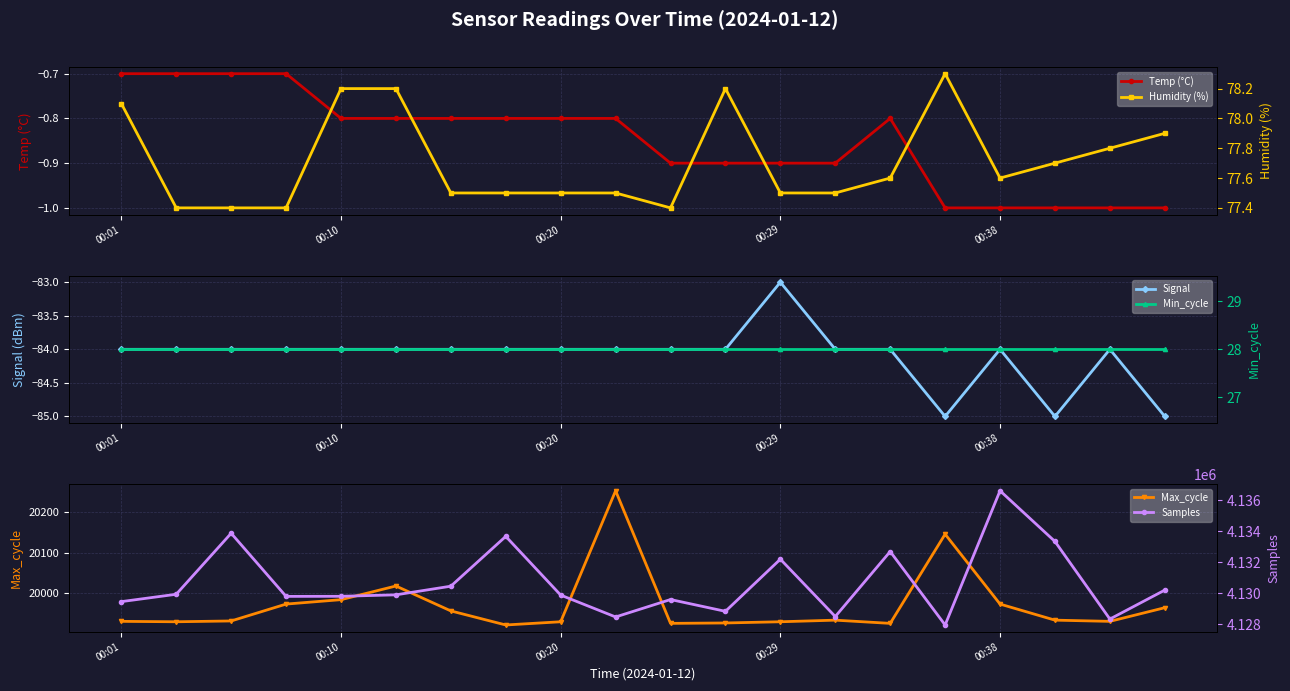

The Signal series shows -116.8 at 14. True or false?

False